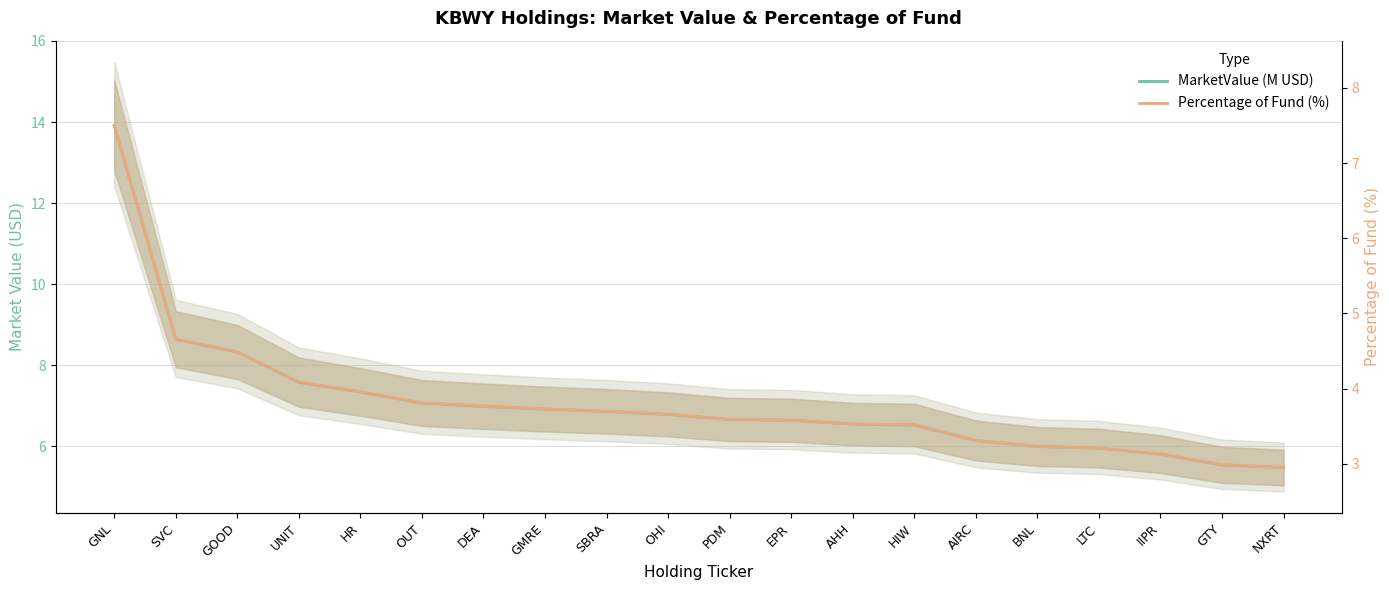

What is the highest value of the Percentage of Fund (%) series?

7.5